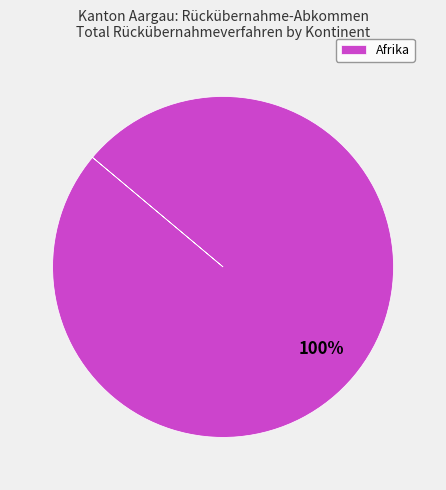

Count the number of slices in the pie.

1